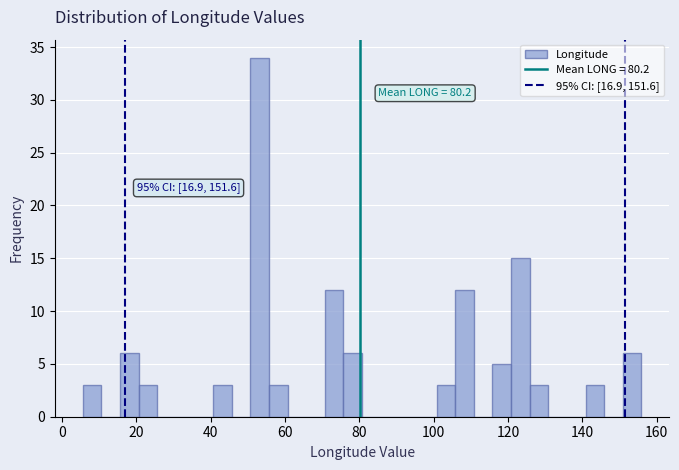

Read against the x-axis, roughly where is the centre of the tallest bar?

54